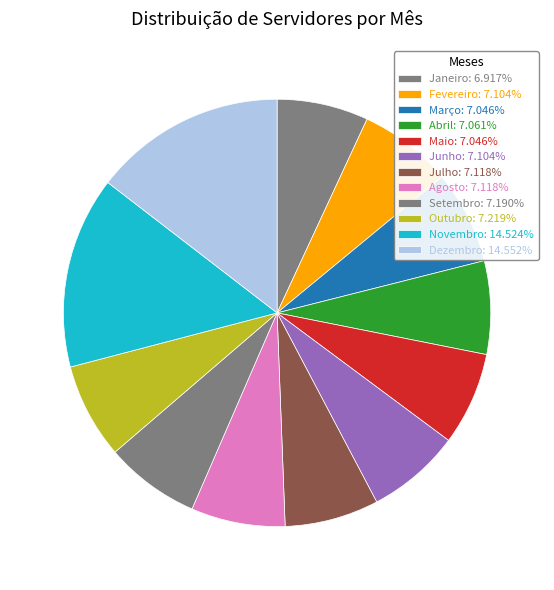

What is the smallest slice in the pie chart?

Janeiro